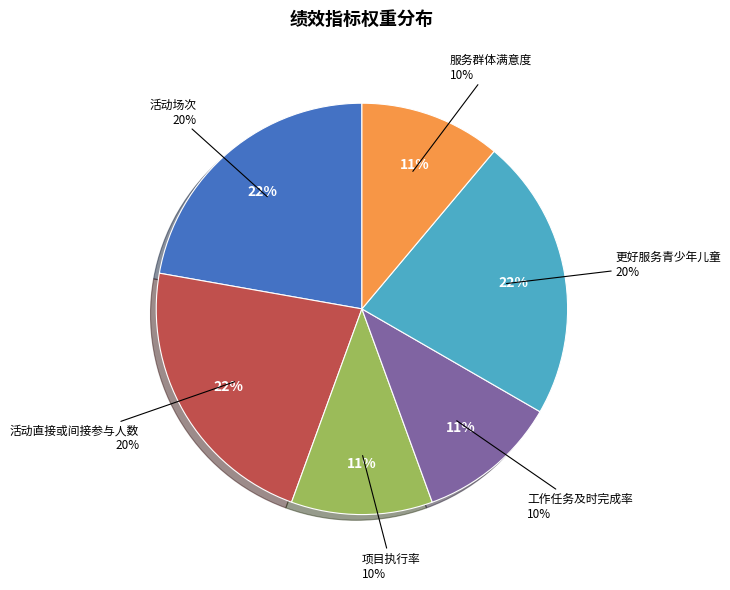

True or false: 更好服务青少年儿童 accounts for 28% of the total.

False